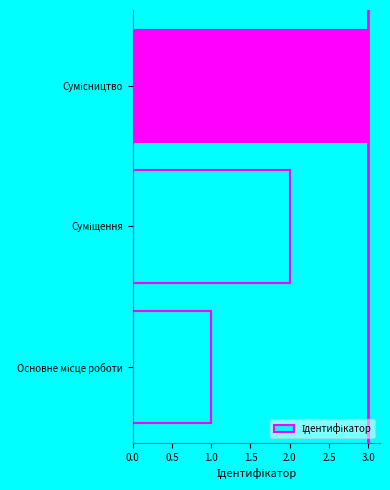

What is the maximum value shown in the chart?

3